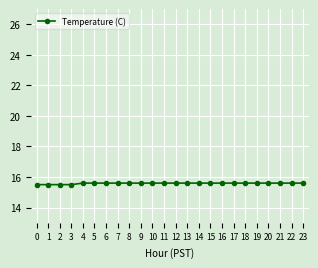

Reading left to right, extract all data points from this chart.

0=15.5	1=15.5	2=15.5	3=15.5	4=15.6	5=15.6	6=15.6	7=15.6	8=15.6	9=15.6	10=15.6	11=15.6	12=15.6	13=15.6	14=15.6	15=15.6	16=15.6	17=15.6	18=15.6	19=15.6	20=15.6	21=15.6	22=15.6	23=15.6